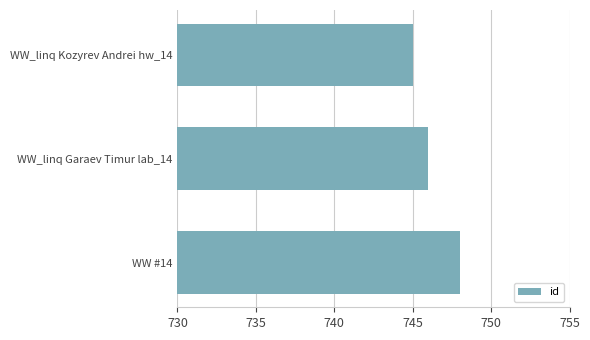

Is it true that the value at WW_linq Kozyrev Andrei hw_14 is 745?

True